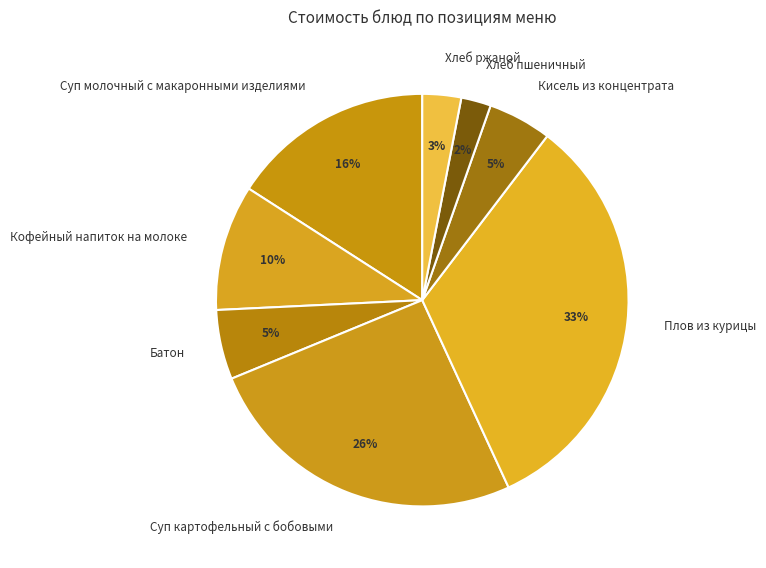

How many slices are in this pie chart?

8